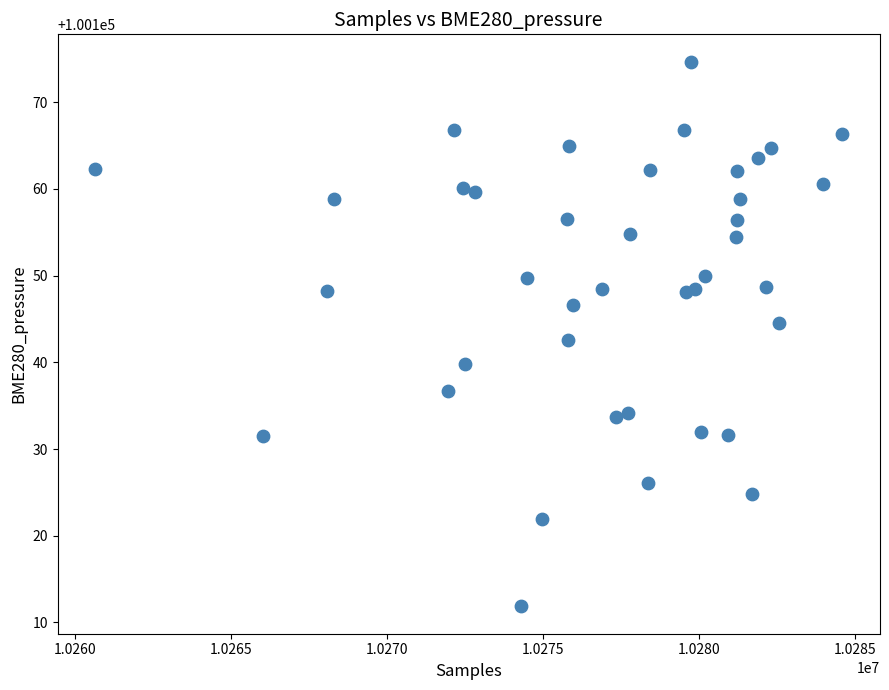

What is the range of X values (max minus min)?

23941.0